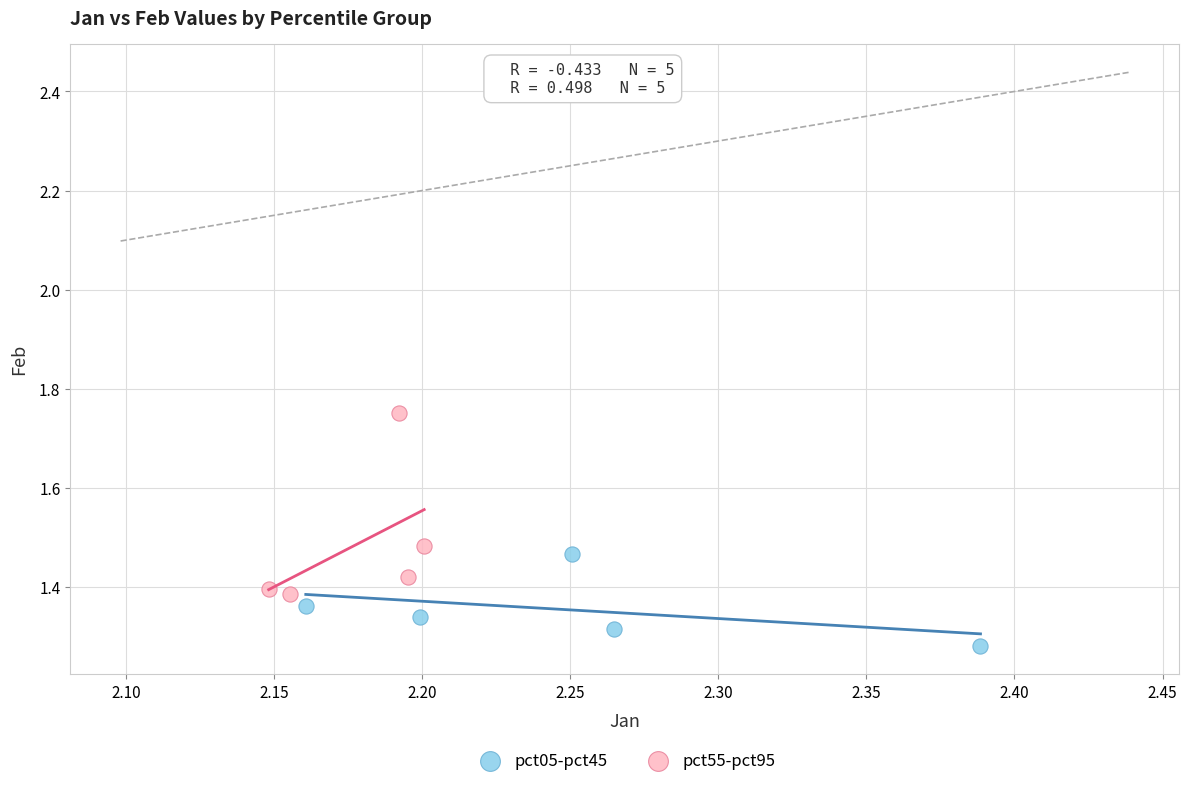

Which series contains the highest Y value?

pct55-pct95